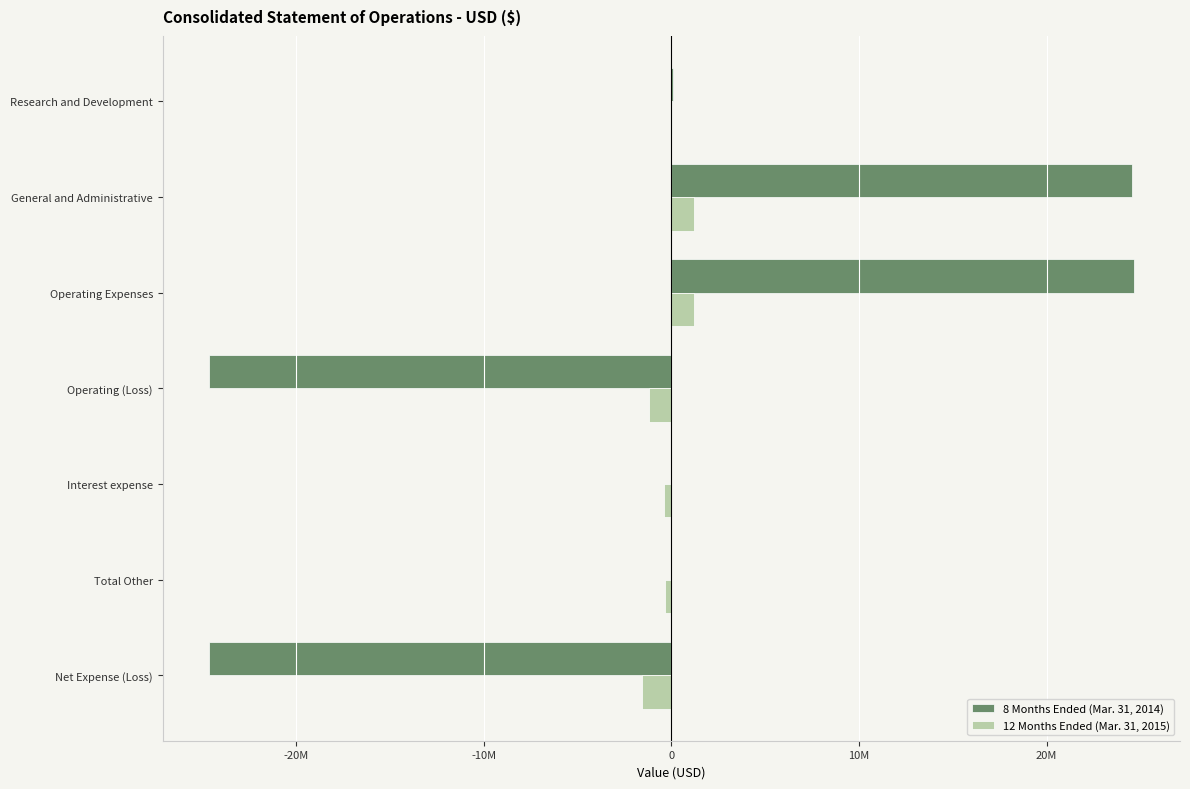

What are all the series names shown in the legend?

8 Months Ended (Mar. 31, 2014), 12 Months Ended (Mar. 31, 2015)